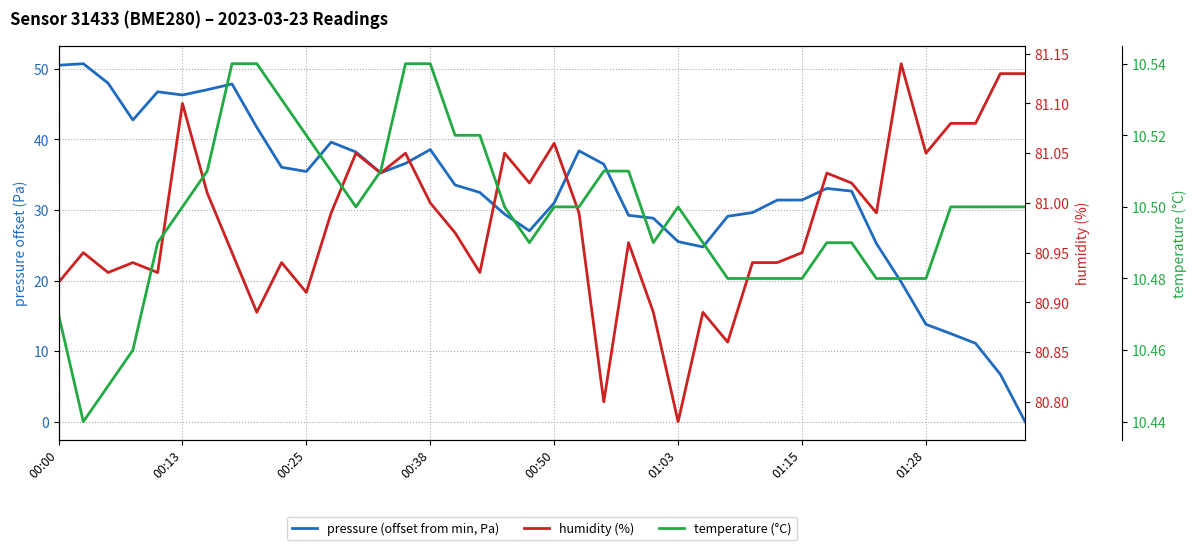

At which category does the chart reach its peak across all series?

34